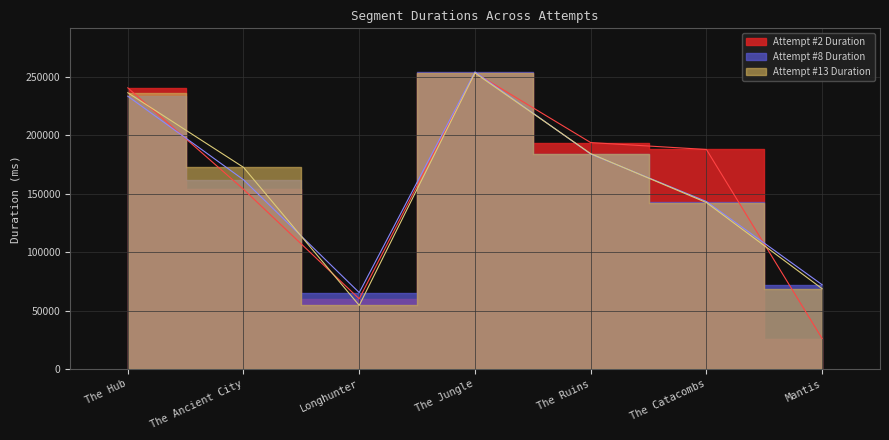

What value does the Attempt #13 Duration series have at The Hub?

236473